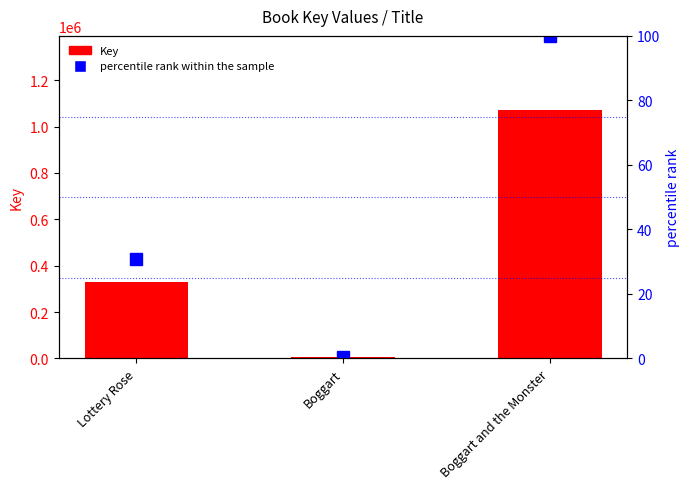

What is the approximate value of Key at Boggart?

5685.0